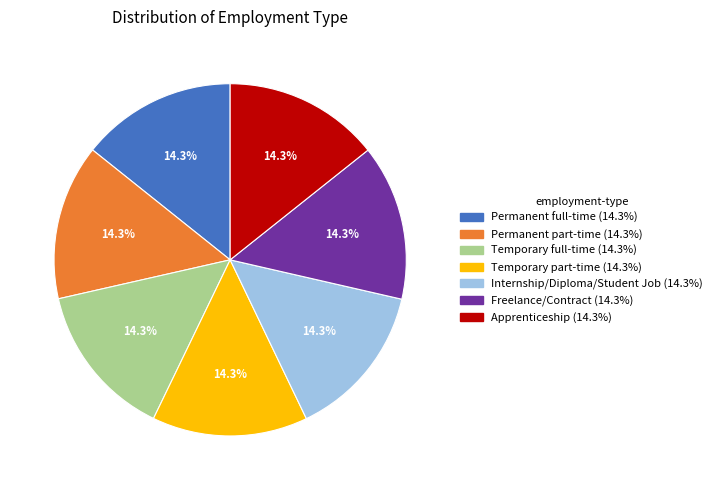

How much of the chart is everything except Temporary part-time?

85.7%